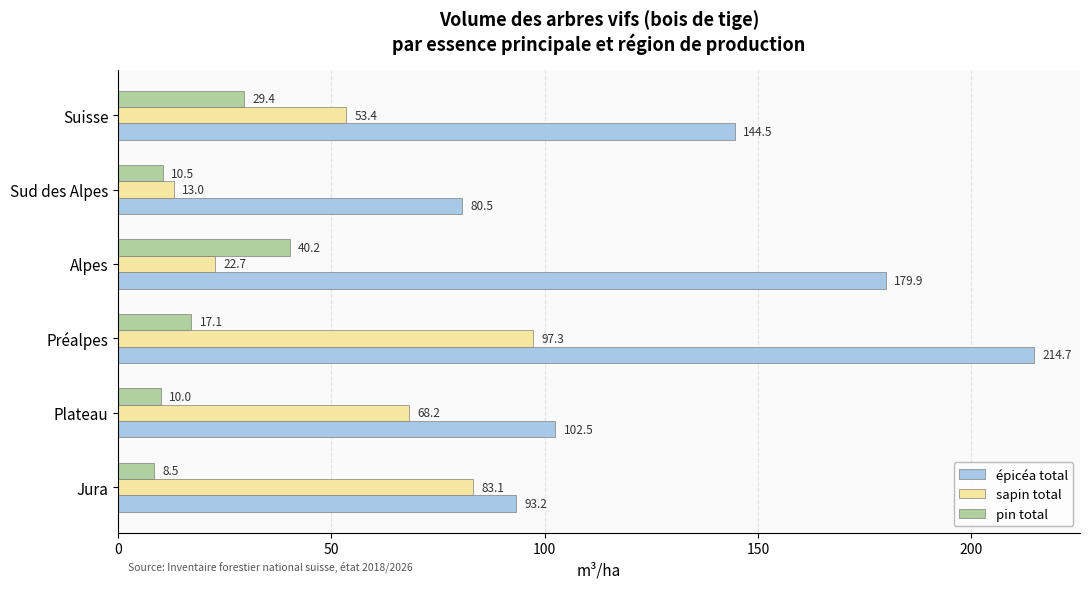

The value of épicéa total at Jura is 51.8. True or false?

False